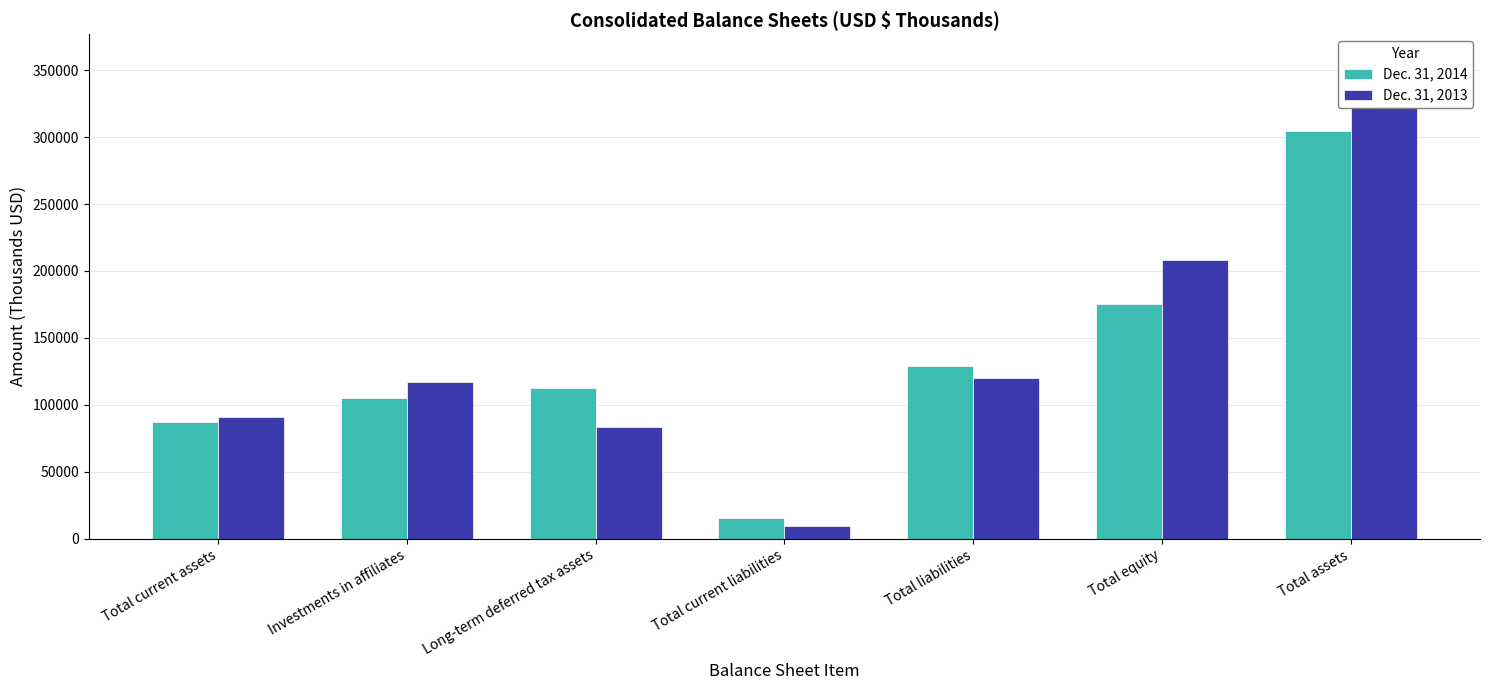

What is the sum of all Dec. 31, 2014 values?

929552